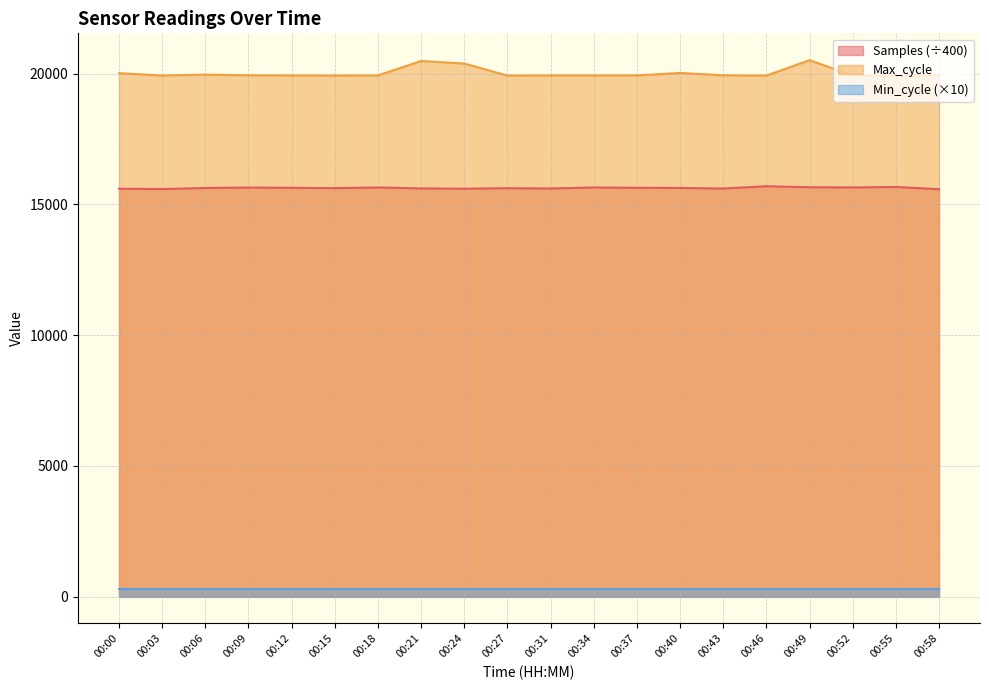

Does the chart have visible grid lines?

Yes